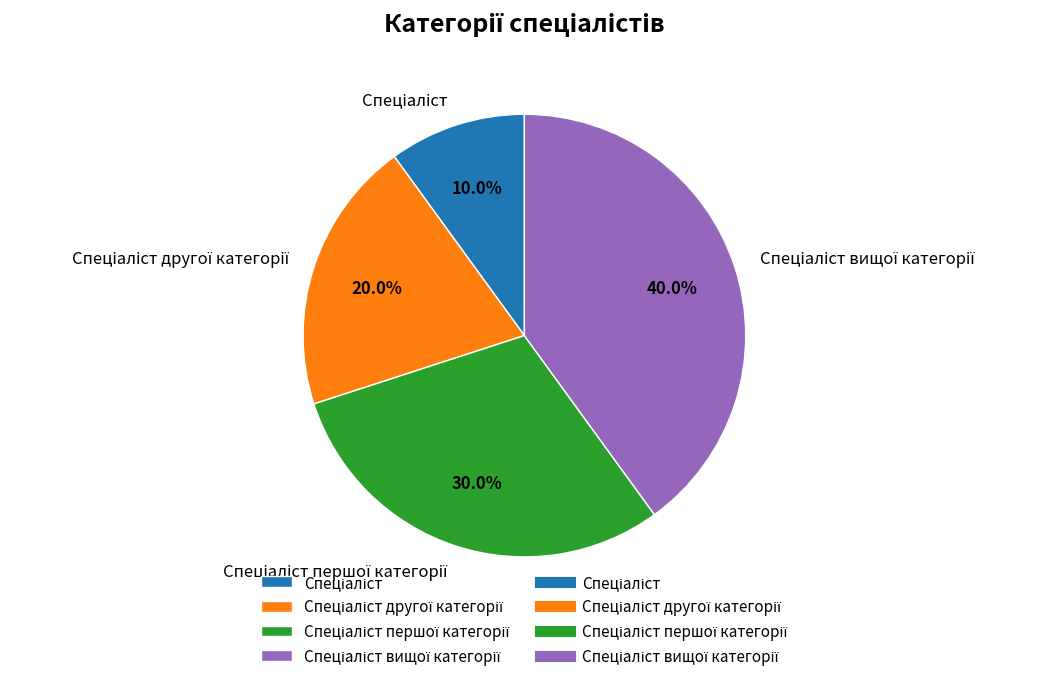

Is there any slice that represents more than half of the pie?

No